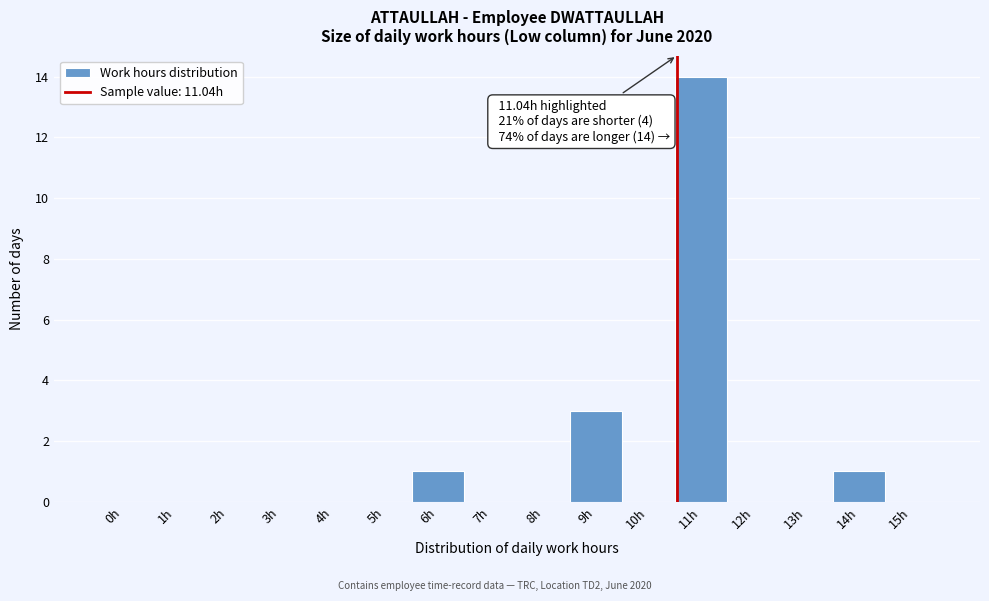

Reading left to right, list all the values displayed in this chart.

0h=0	1h=0	2h=0	3h=0	4h=0	5h=0	6h=1	7h=0	8h=0	9h=3	10h=0	11h=14	12h=0	13h=0	14h=1	15h=0